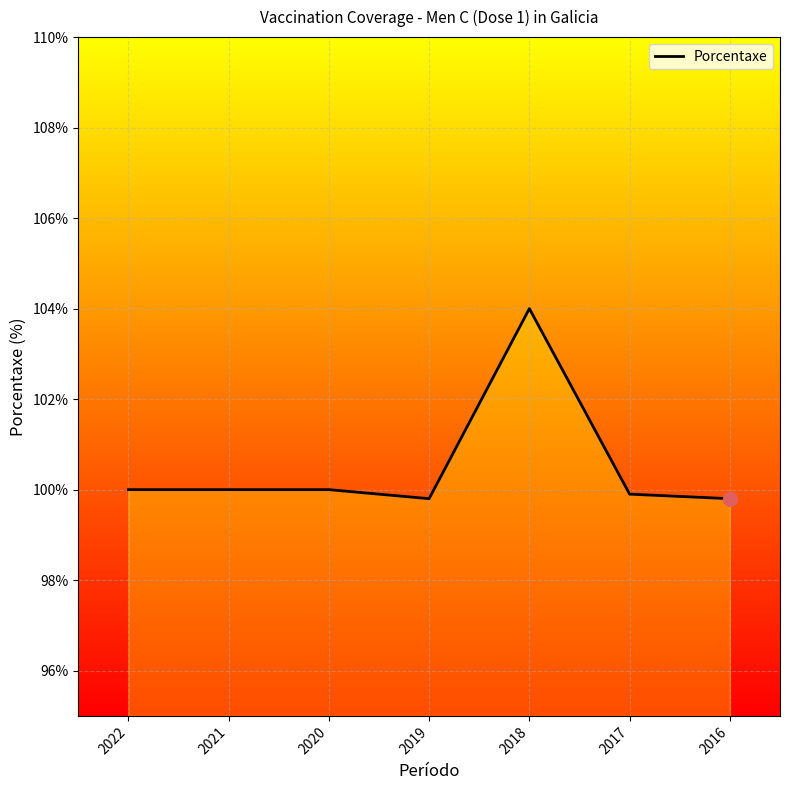

Which has a higher value, 2021 or 2018?

2018